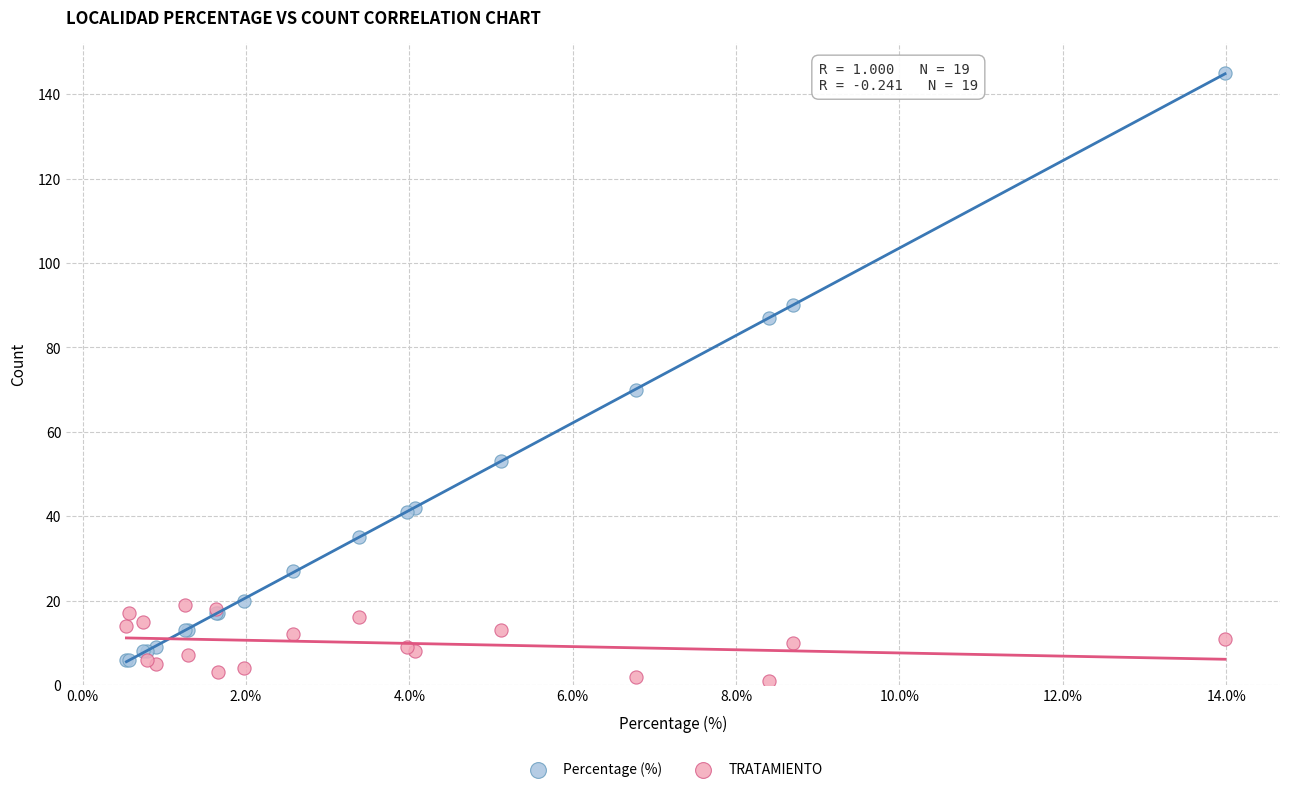

Which series has the largest Y range (max minus min)?

Percentage (%)